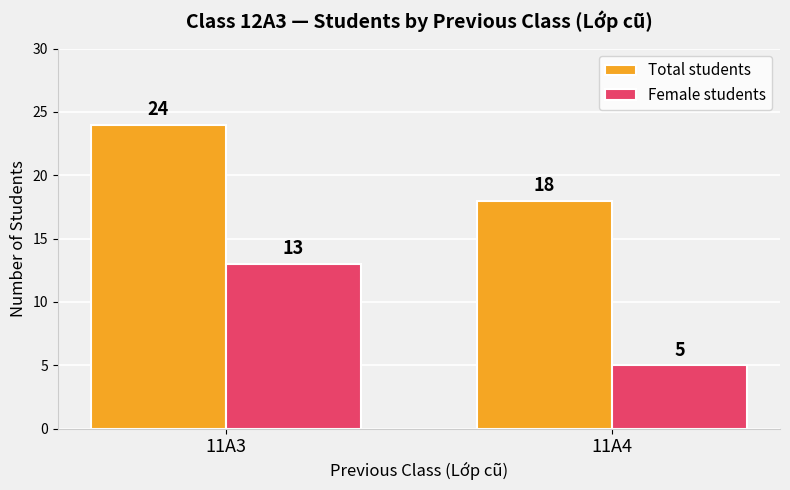

List the labels in order of Female students value, smallest first.

11A4, 11A3